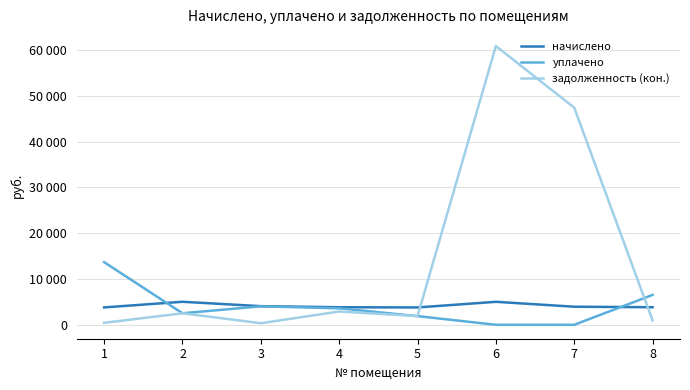

Is this an area chart (filled region under the line)?

No